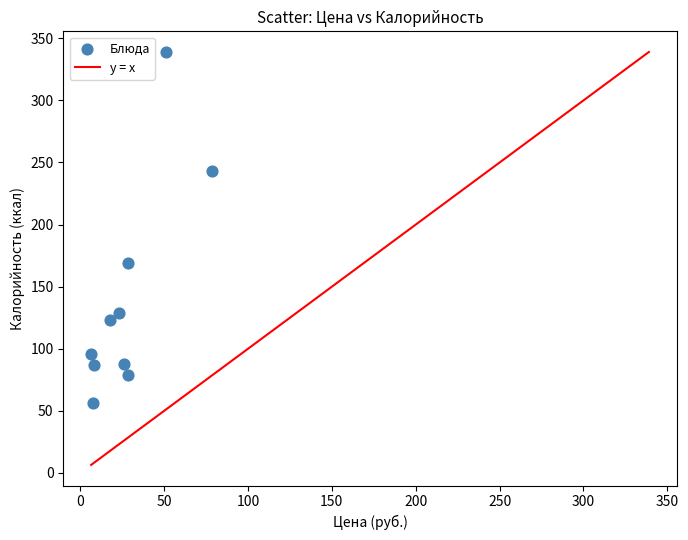

What is the average Y value?

141